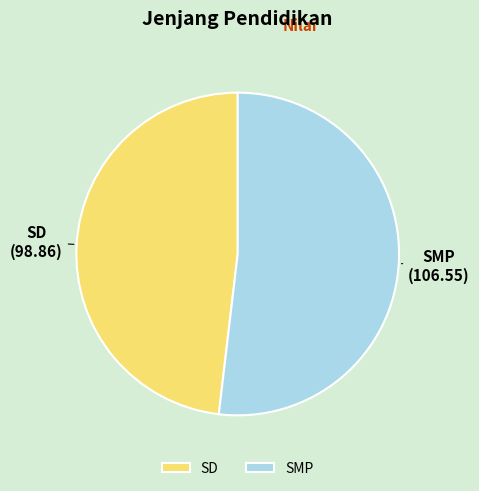

Which category has the smallest portion of the pie?

SD